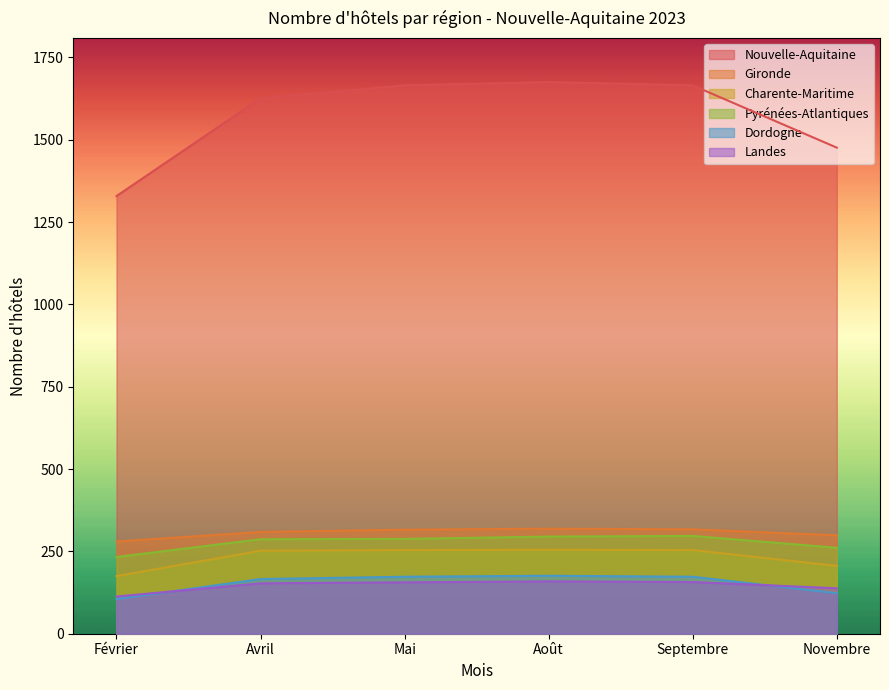

Reading left to right, list all the values displayed in this chart.

Nouvelle-Aquitaine: 1329	1626	1665	1675	1665	1476
Gironde: 280	309	316	319	317	299
Charente-Maritime: 175	252	254	255	254	206
Pyrénées-Atlantiques: 233	287	288	295	297	261
Dordogne: 105	166	173	176	173	123
Landes: 113	153	156	159	157	138